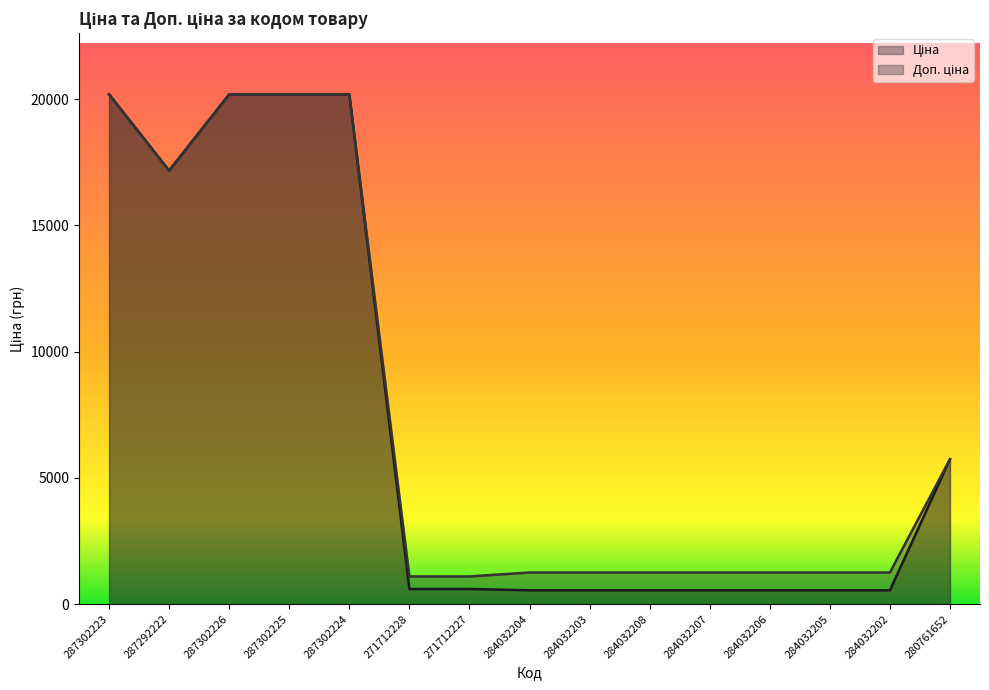

What is the label of the 1st point from the left?

287302223